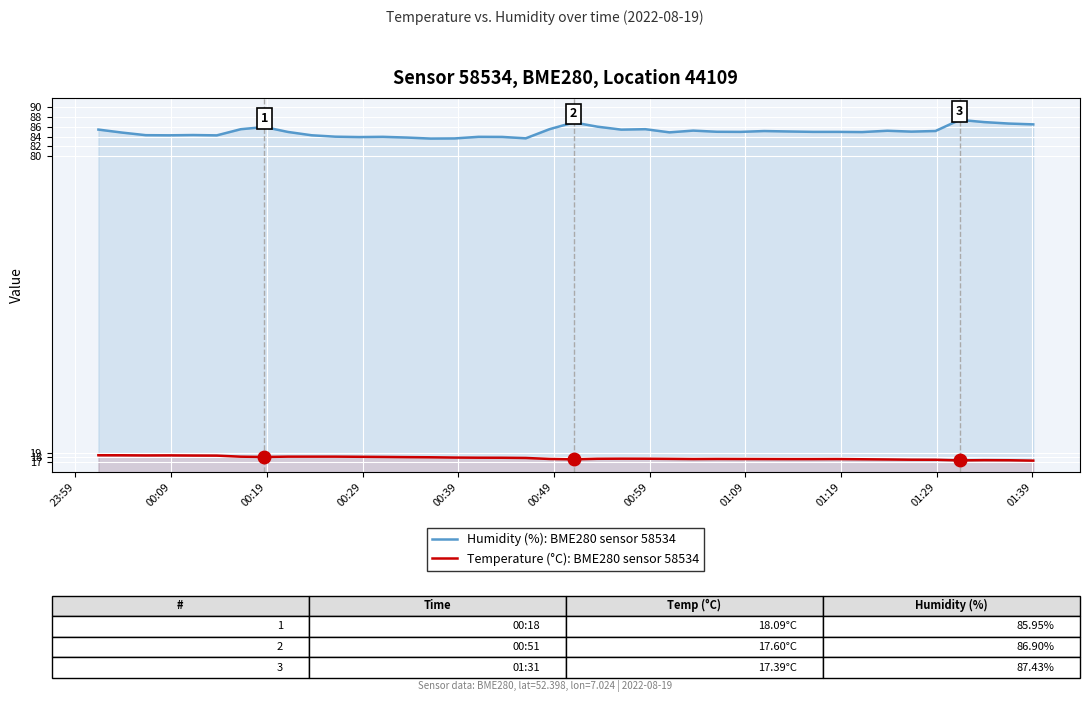

Which series has the widest spread of values?

Humidity (%): BME280 sensor 58534